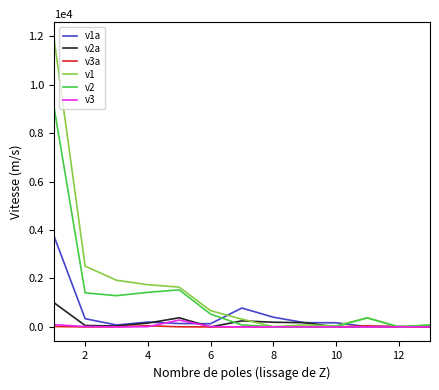

Which series has the largest range (max minus min)?

v1